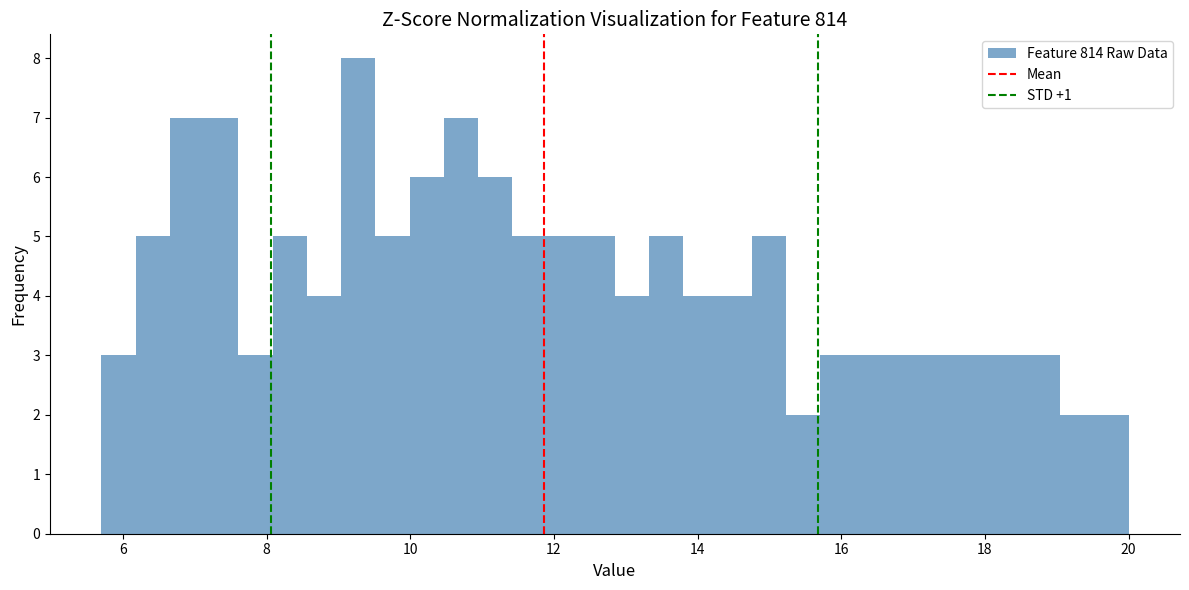

Around what value on the x-axis is the tallest bar? Give the approximate position of its centre, as read against the axis.

9.2